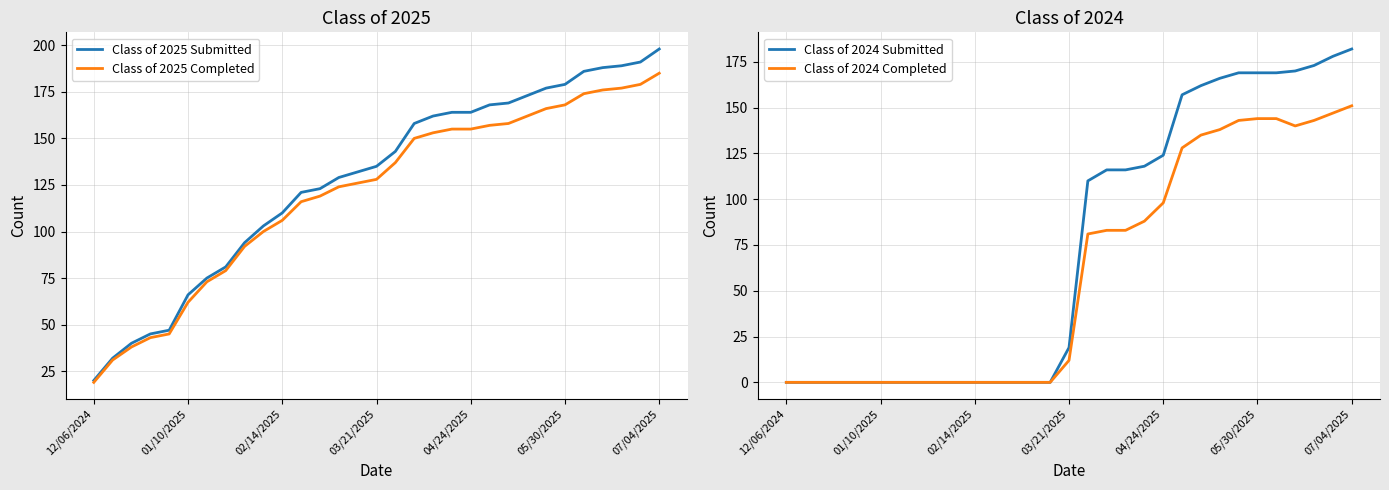

Which category has the highest value in the Class of 2025 Submitted series?

07/04/2025